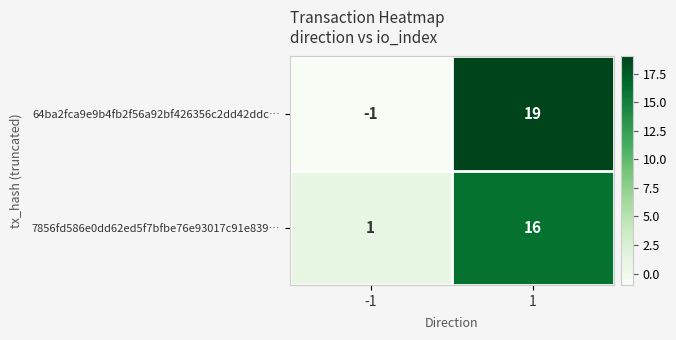

Is it true that 7856fd586e0dd62ed5f7bfbe76e93017c91e839… equals 7 at 1?

False